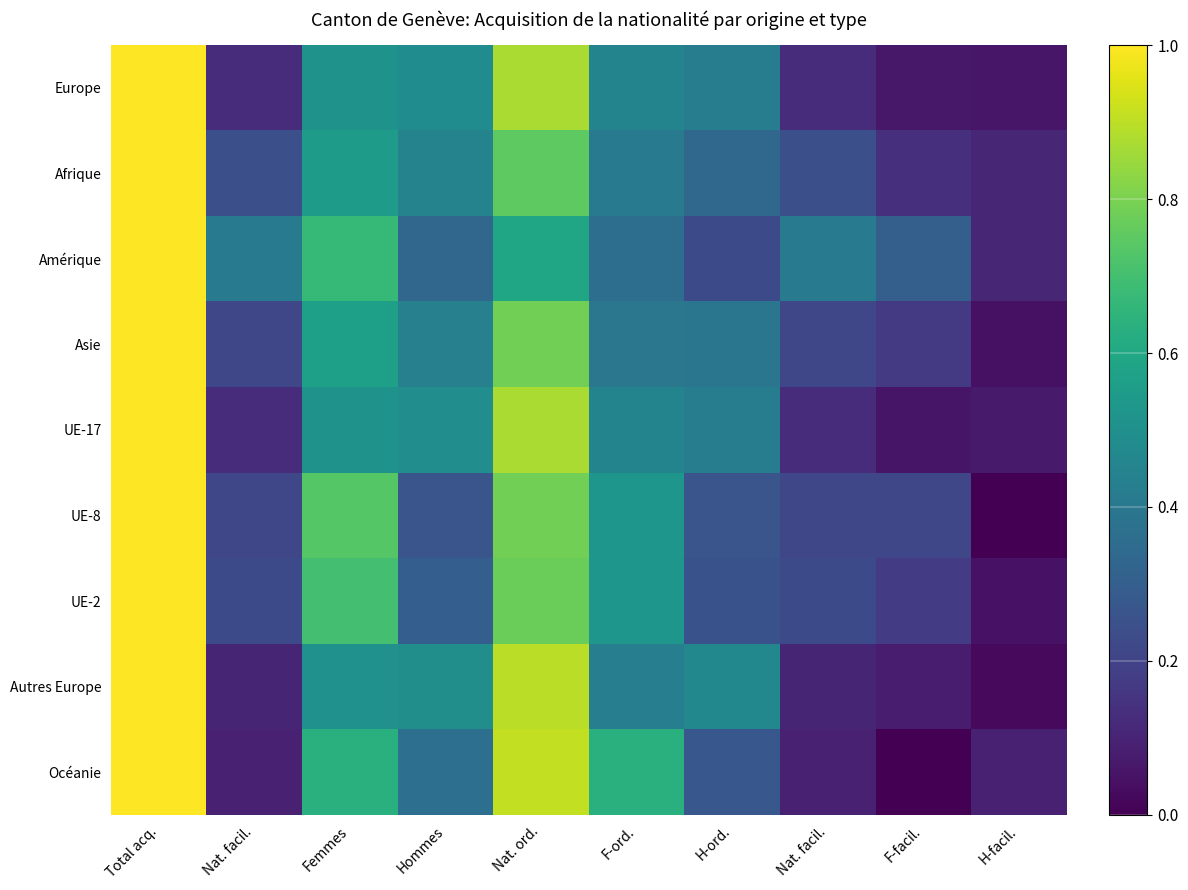

Which category has the highest value across all series?

Total acq.